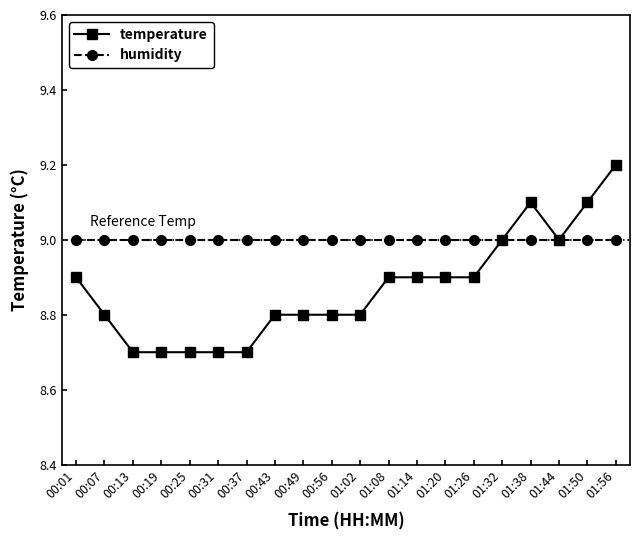

Is it true that humidity equals 4.6 at 00:07?

False